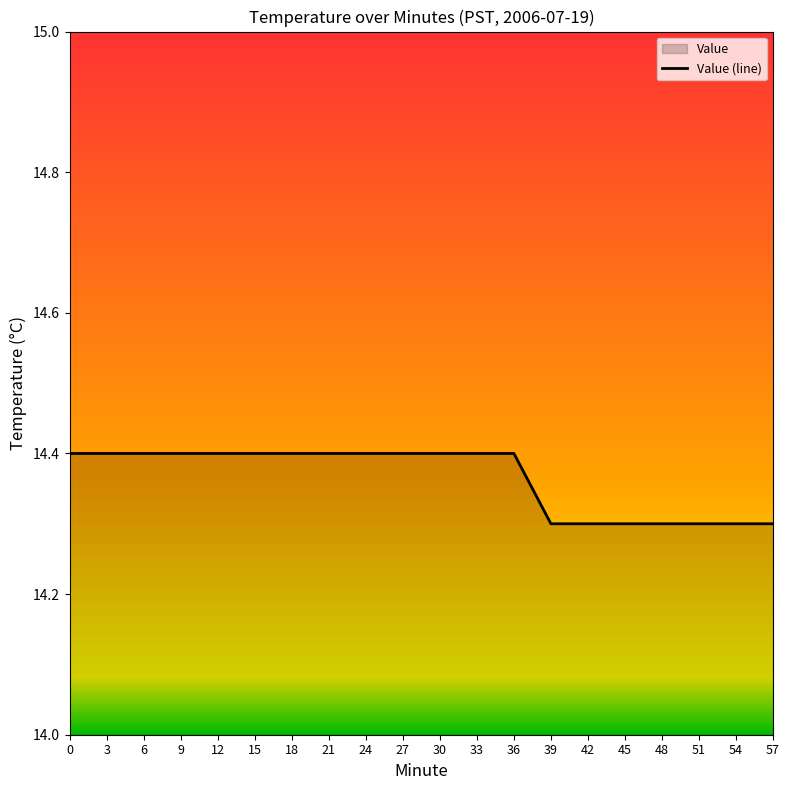

What is the average value?

14.4